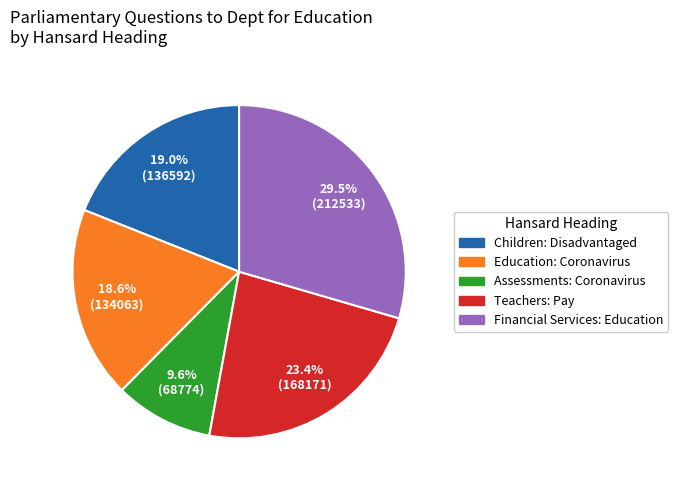

Is it true that Education: Coronavirus is 12% of the pie?

False